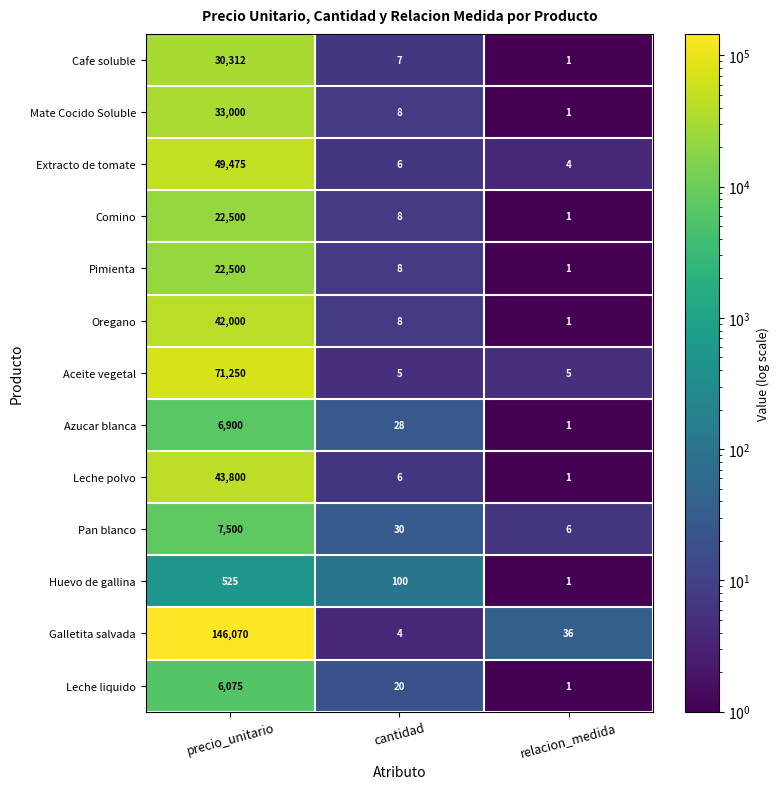

At which label is Azucar blanca closest to 3450?

cantidad